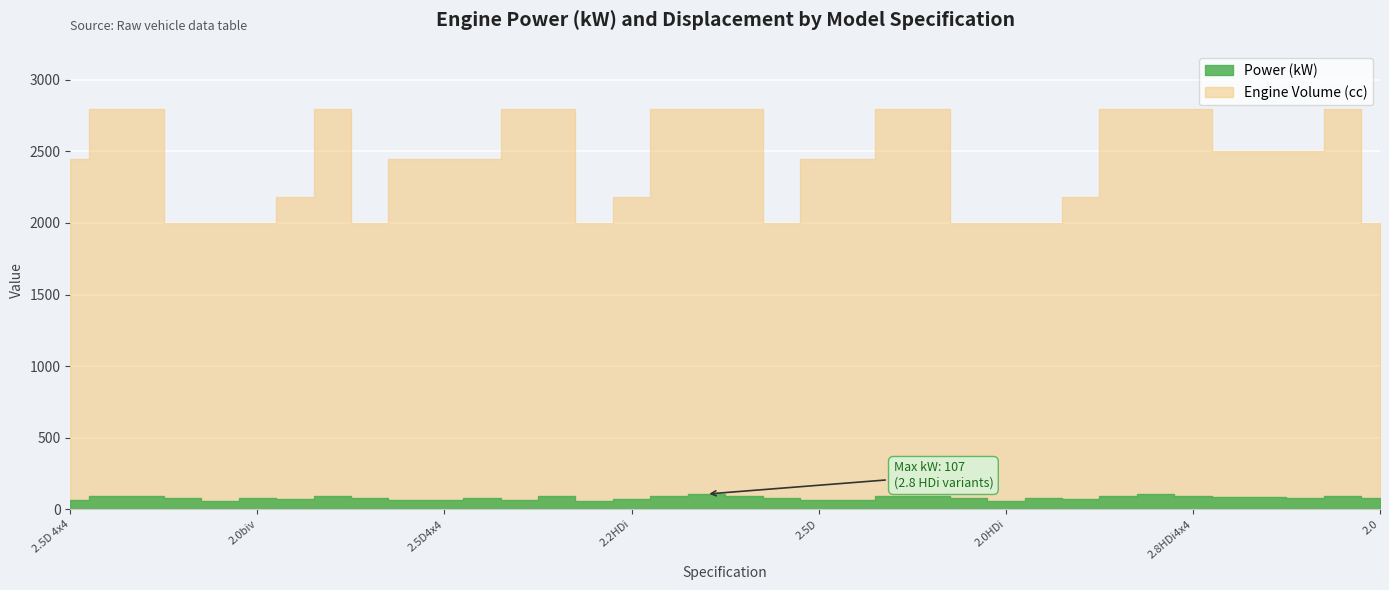

True or false: Engine Volume and kW cross at least once.

False